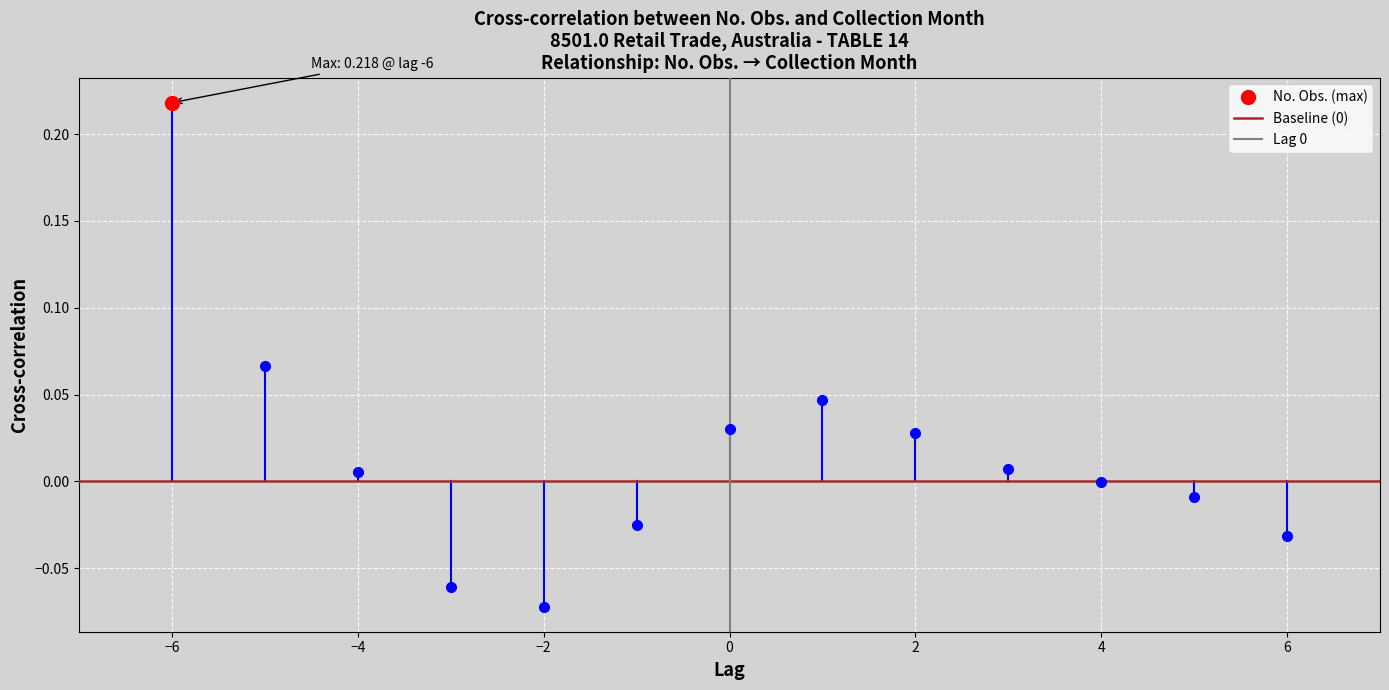

Is it true that Lag 0 equals 2 at 0?

False